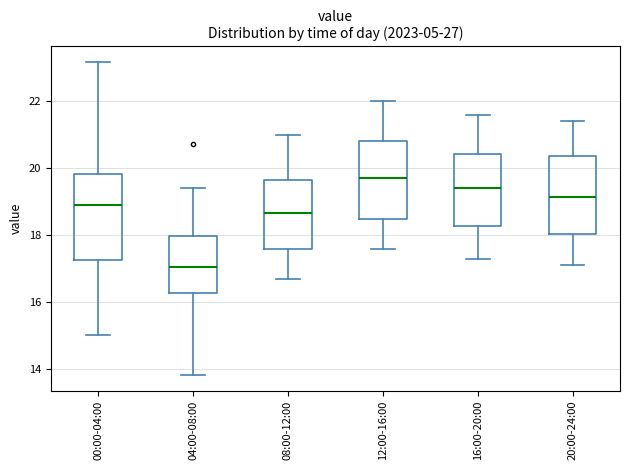

Which box has the highest median line?

12:00-16:00